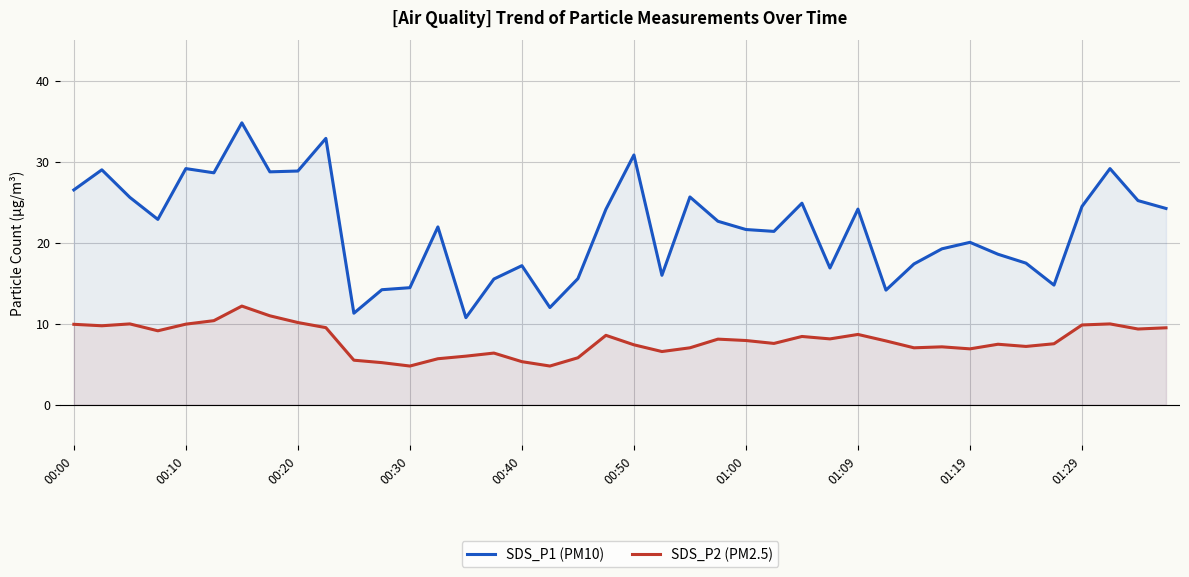

What are all the series names shown in the legend?

SDS_P1 (PM10), SDS_P2 (PM2.5)